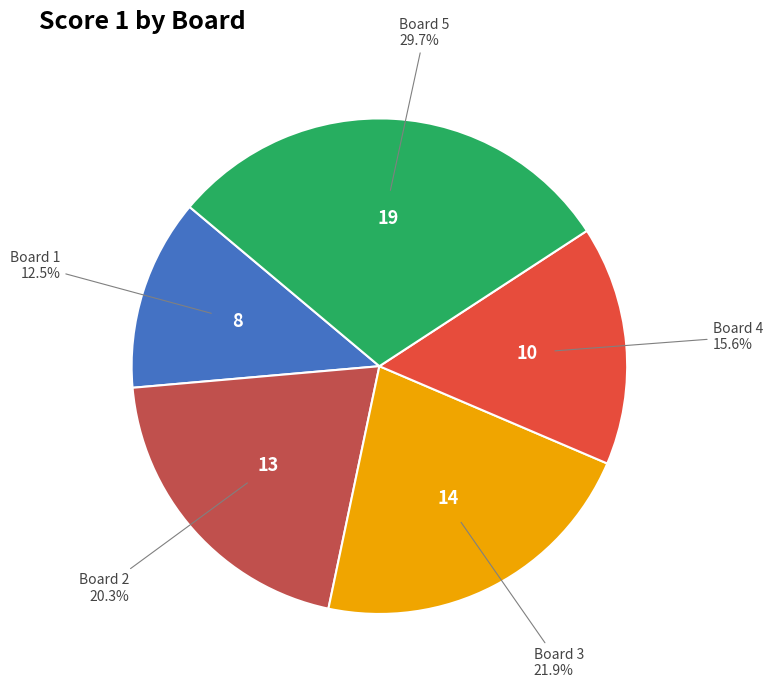

To the nearest percent, what is the difference between the largest and smallest slice percentages?

17%